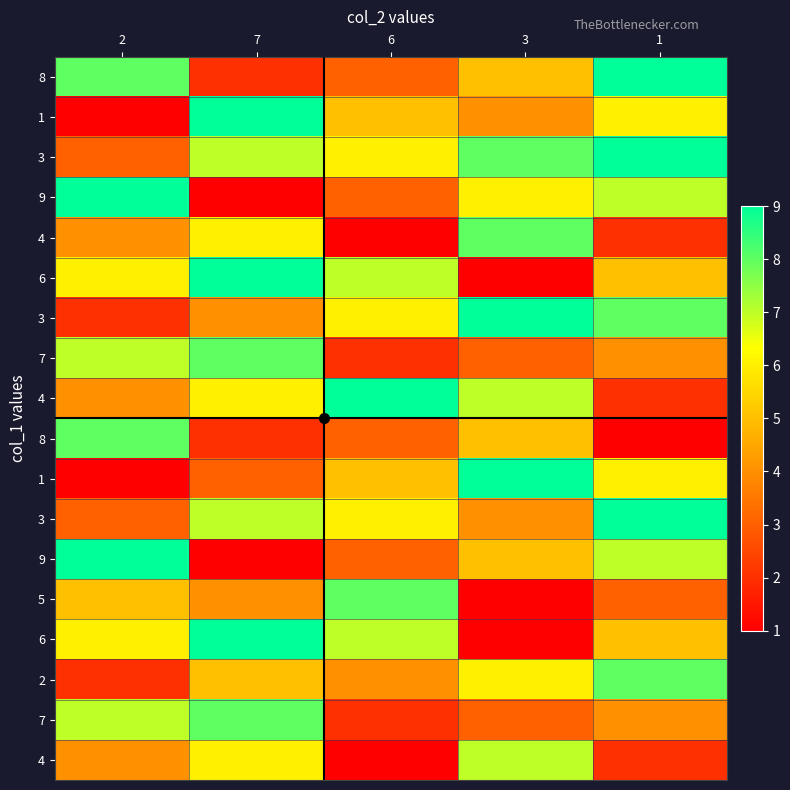

Count the number of categories in the chart.

5